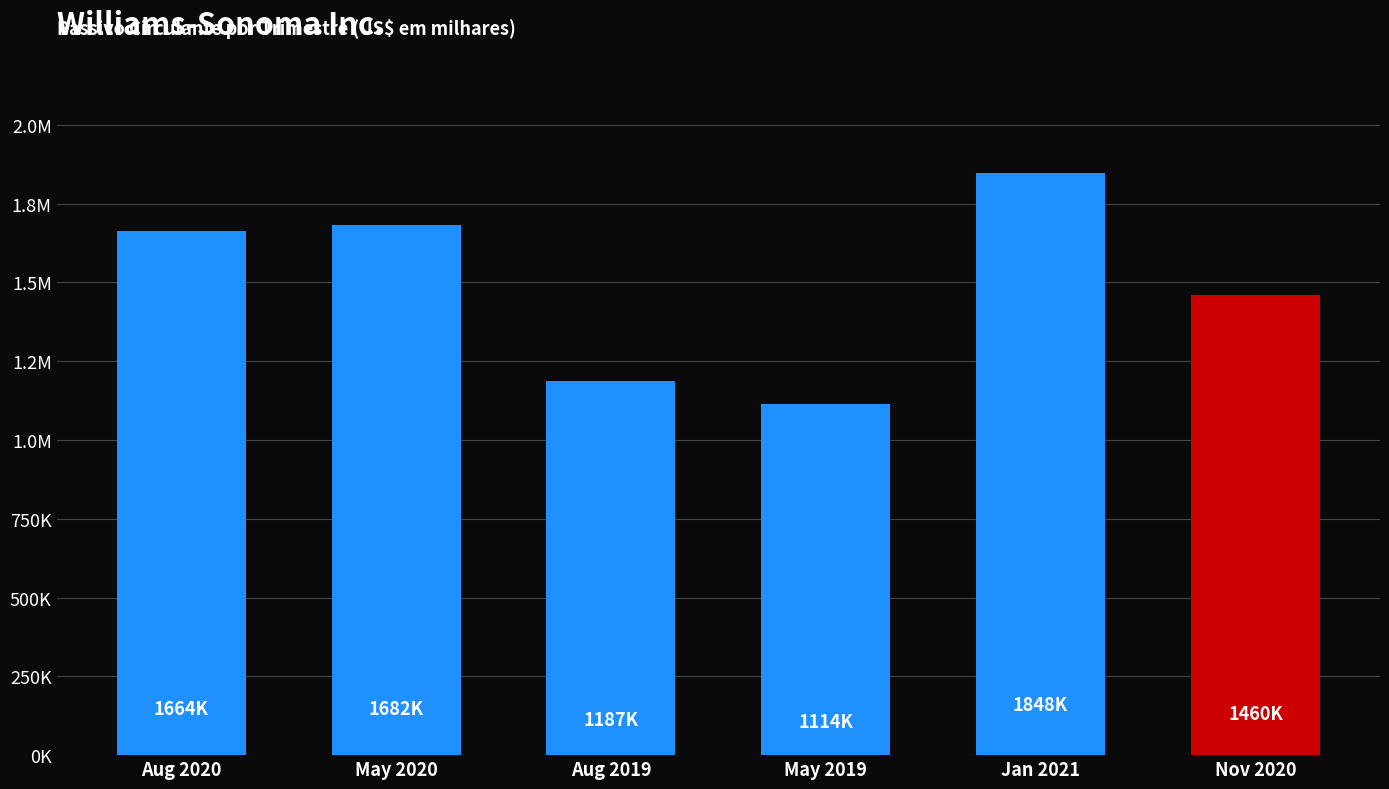

Does the chart contain any negative values?

No